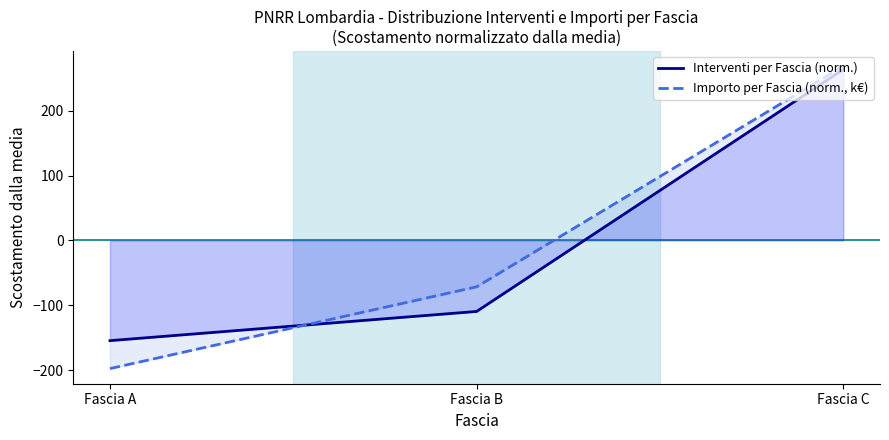

What is the value of the Importo per Fascia (norm., k€) point at the 3rd from the left?

268.8